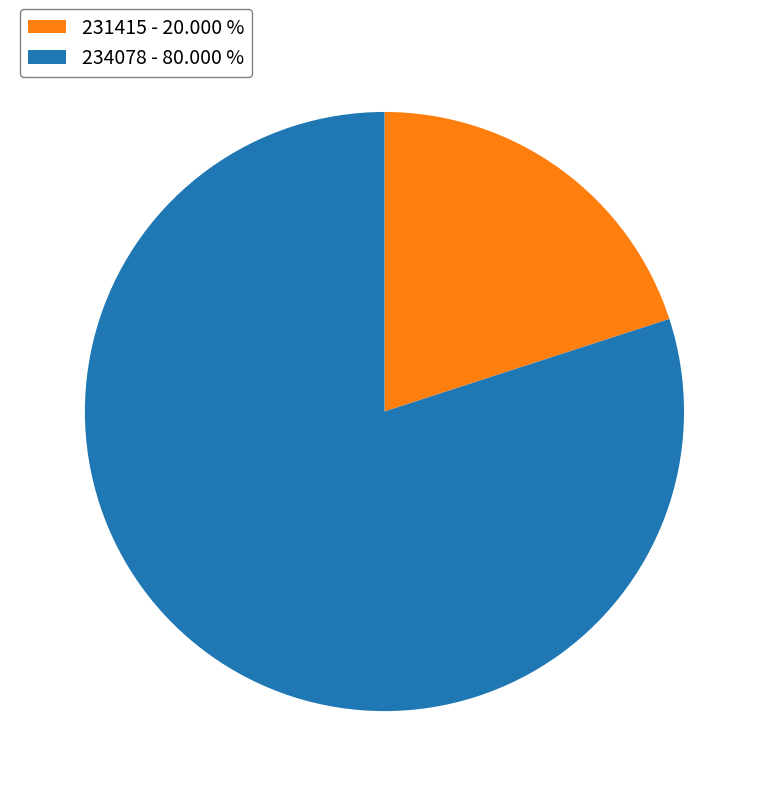

Is it true that 234078 is 80% of the pie?

True